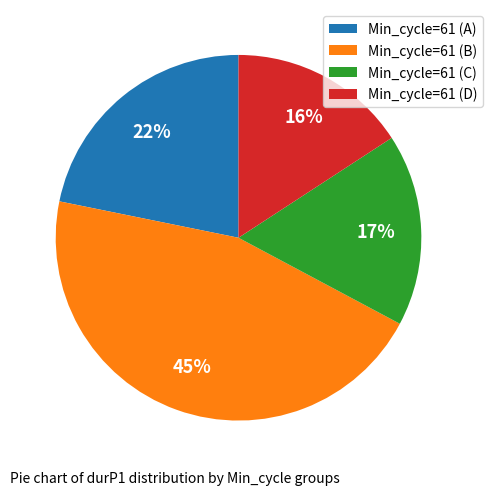

Is the sum of Min_cycle=61 (B) and Min_cycle=61 (C) greater than half?

Yes